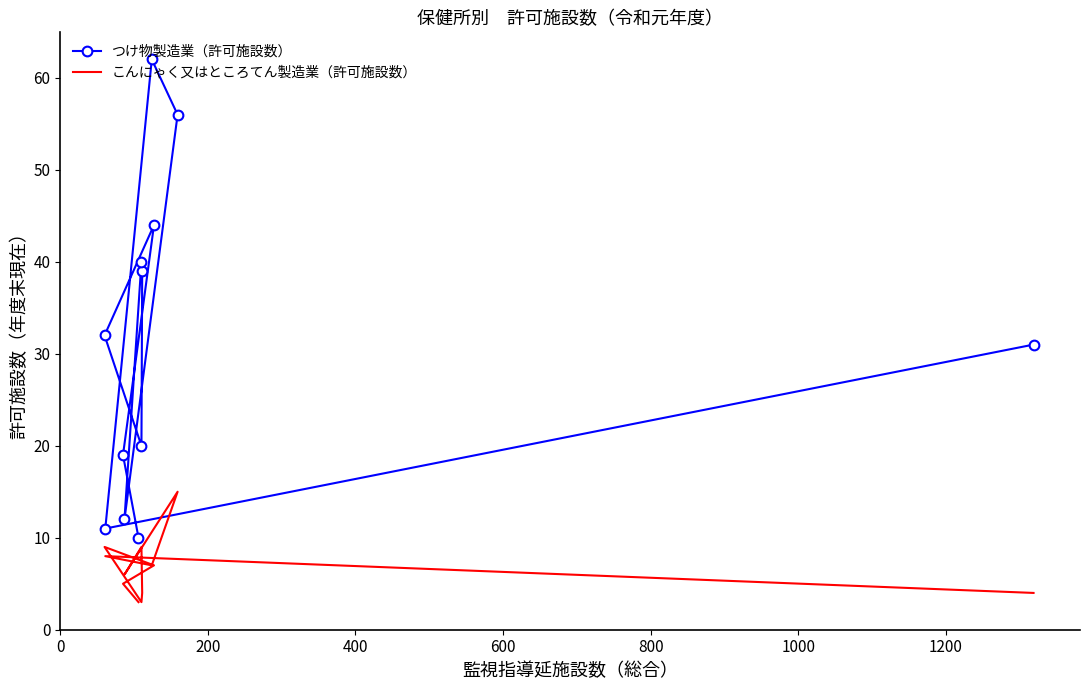

How many values in the つけ物製造業（許可施設数） series are below 32?

6